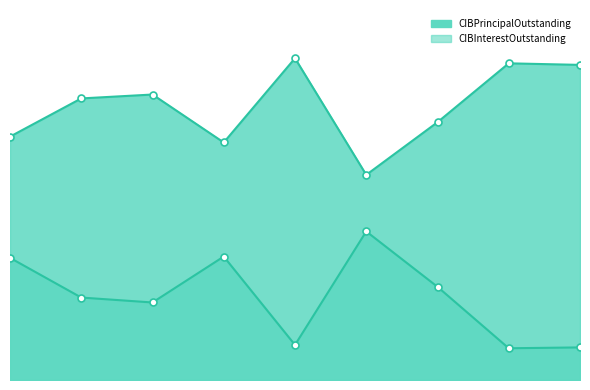

Reading right to left, list all the values displayed in this chart.

CIBPrincipalOutstanding: 4040000.0	4060000.0	3305000.0	2630000.0	4125000.0	3045000.0	3660000.0	3610000.0	3120000.0
CIBInterestOutstanding: 417700.0	406885.0	1194711.5	1904913.2	449343.8	1582760.0	993835.0	1057068.0	1566012.5